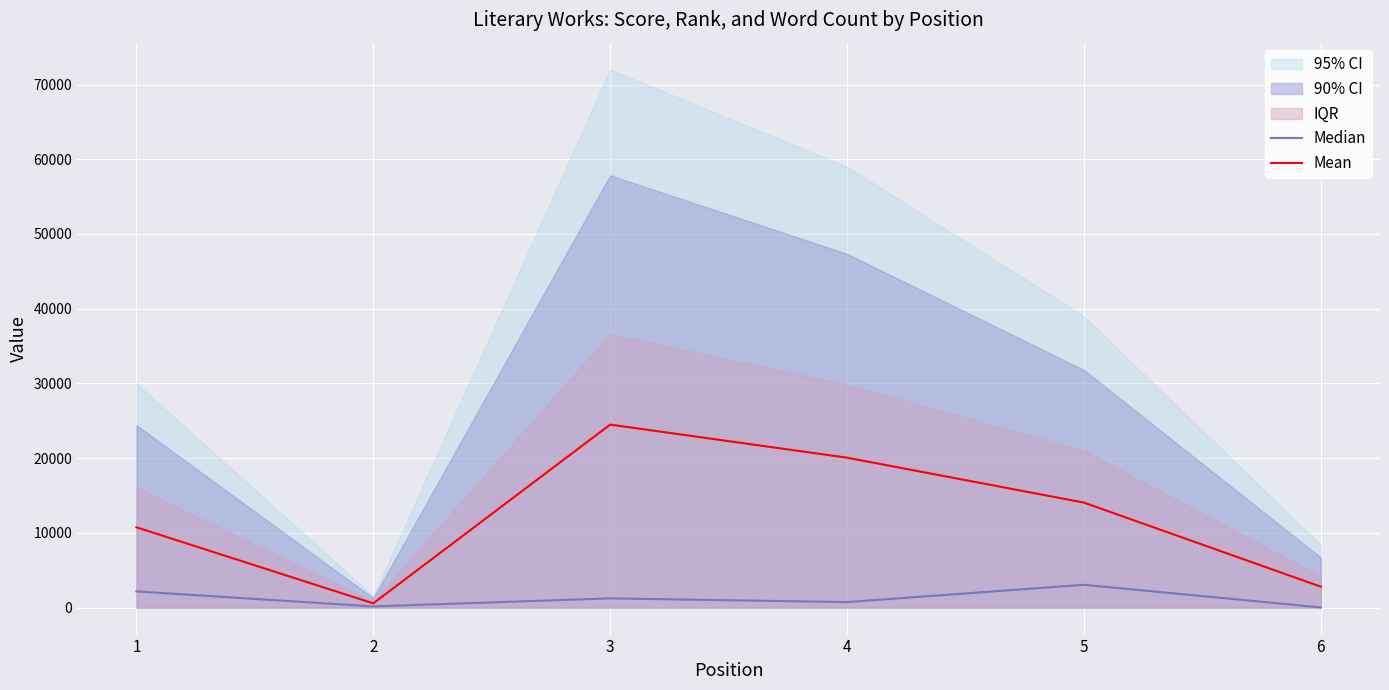

Where is Mean nearest to the value 12536?

5